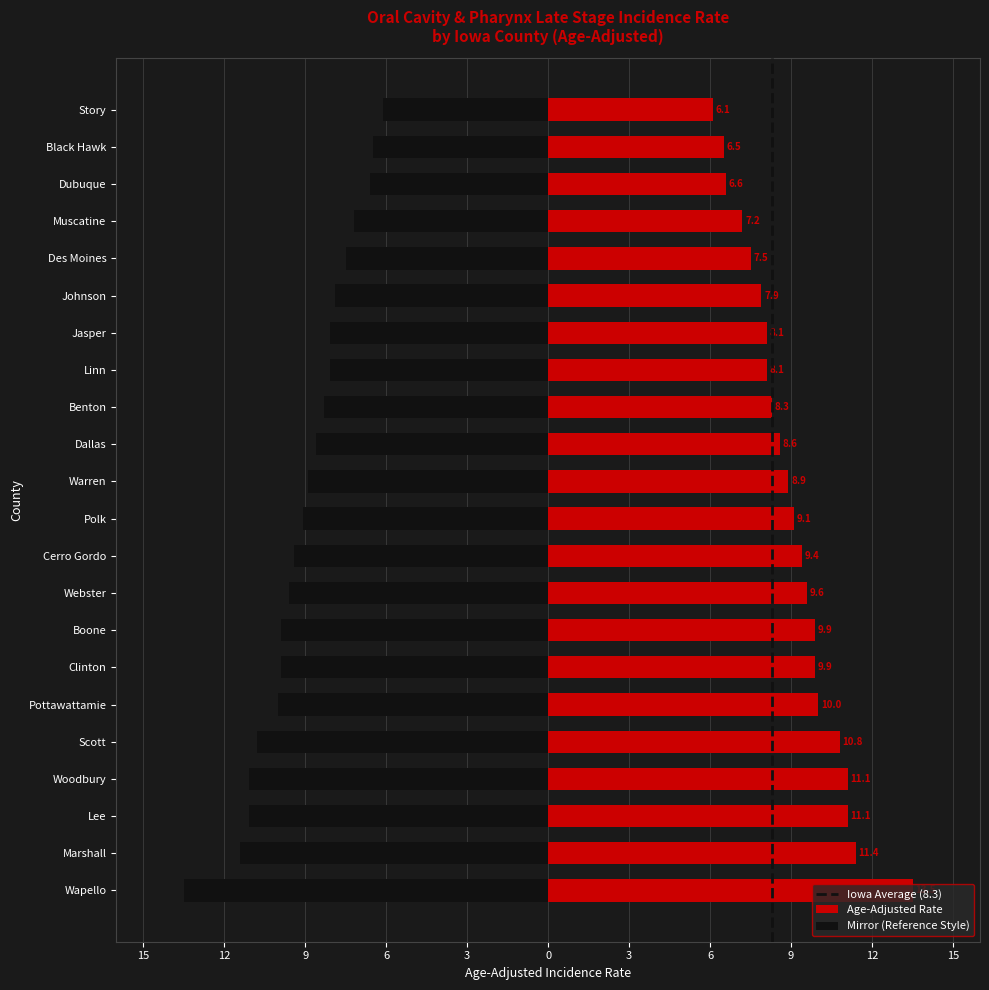

Which label corresponds to the smallest value in the chart?

Story